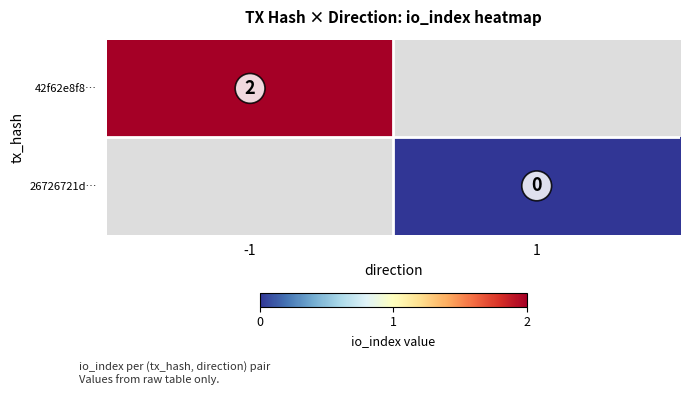

Is the value of 26726721d… at 1 greater than the value of 42f62e8f8… at -1?

No